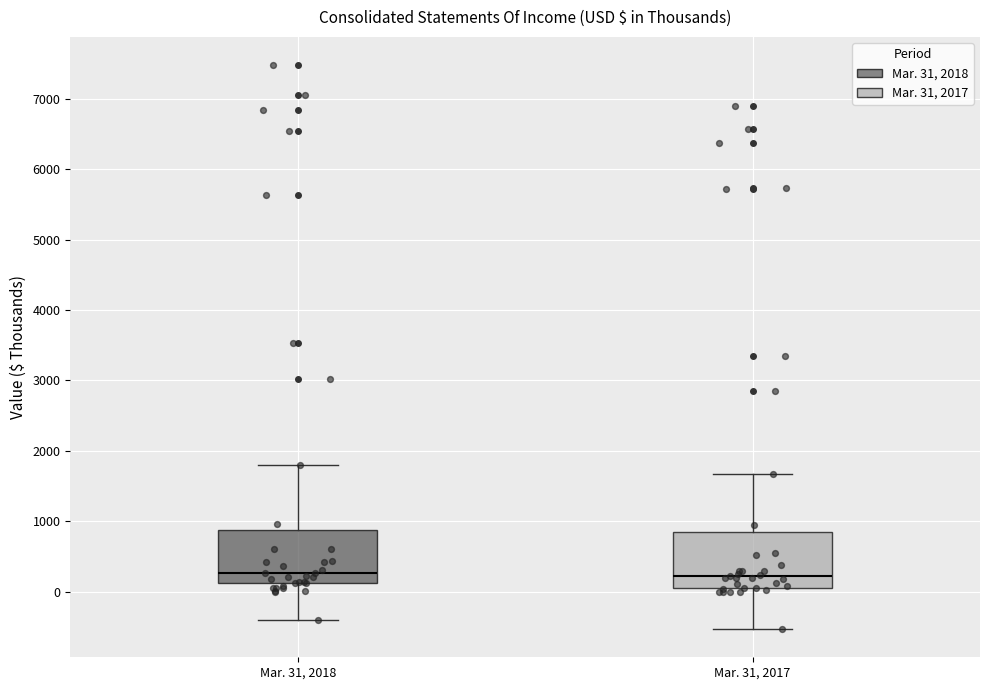

Where does the upper whisker of the box for Mar. 31, 2017 end on the y-axis? The values are not printed on the chart, so give them approximately, as read against the axis.

1700